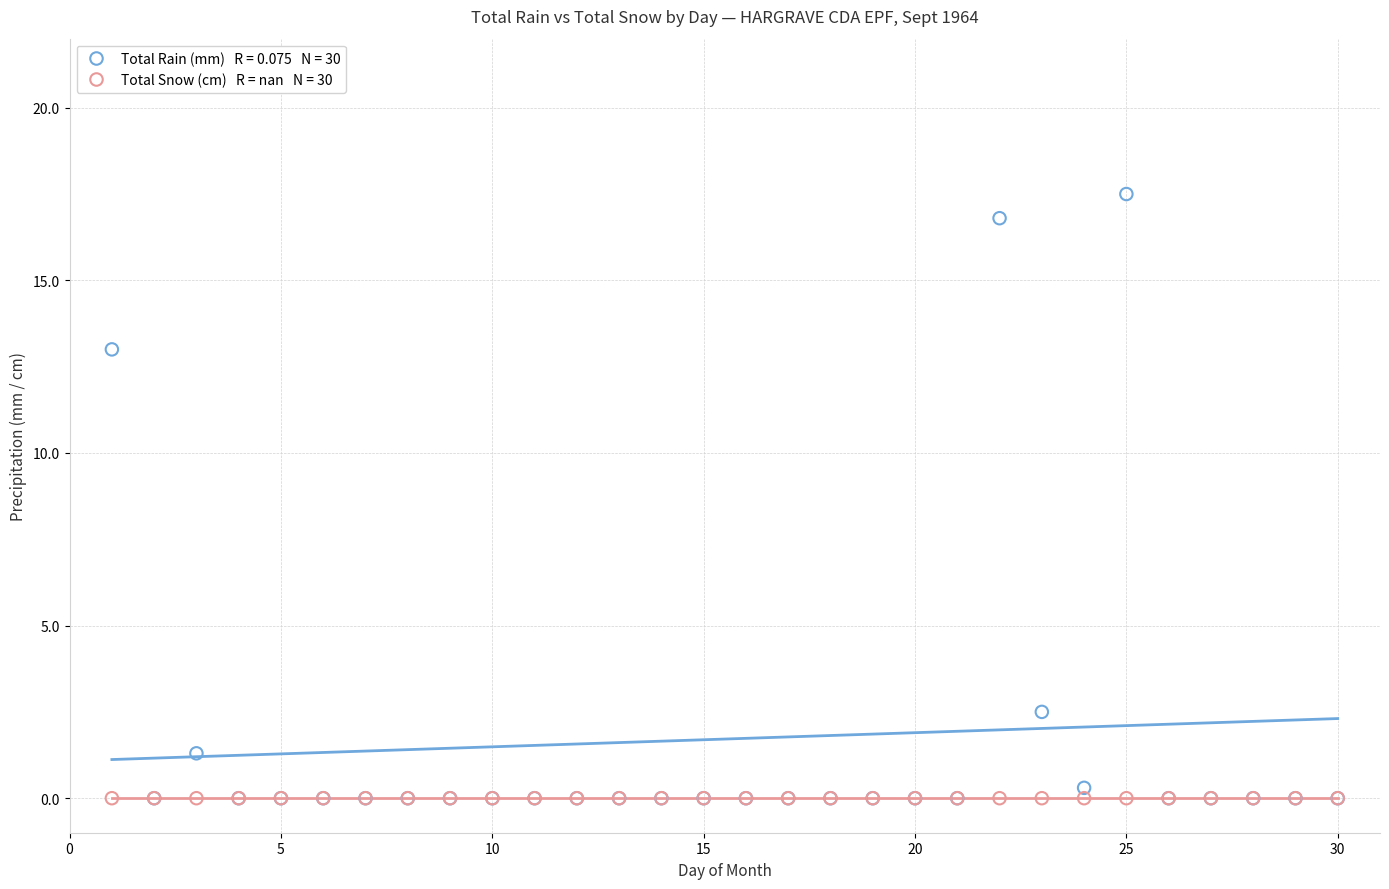

Across all series, what Y value is closest to 8?

13.0